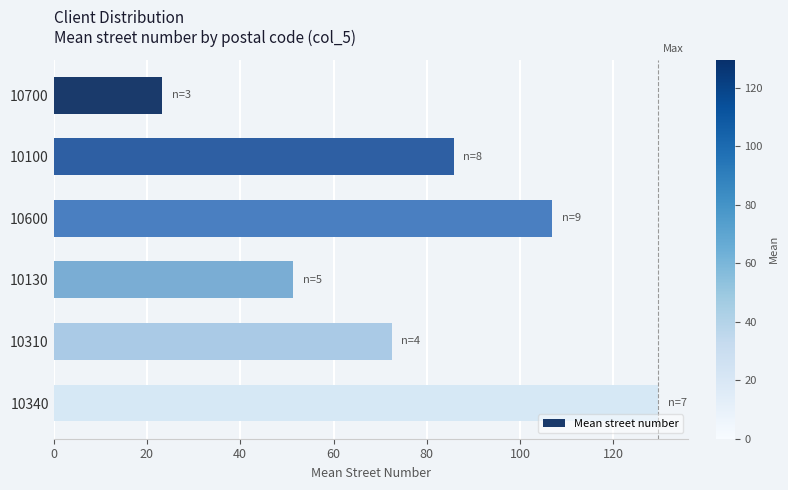

How many categories are shown in the chart?

6